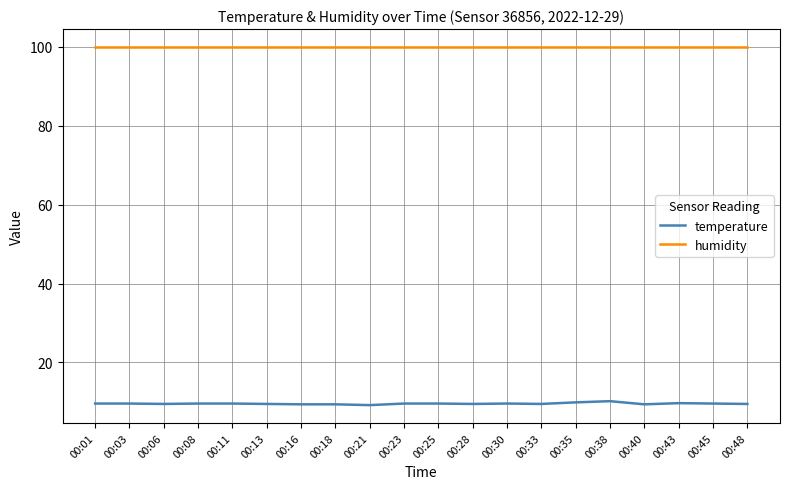

Which series has the largest total across all categories?

humidity